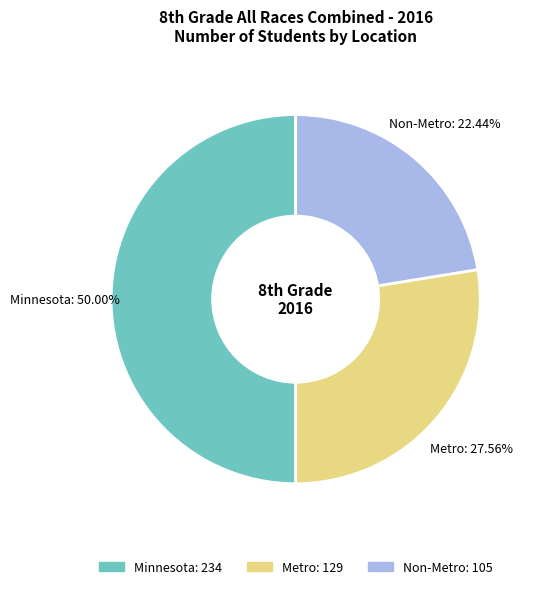

To the nearest percent, what percentage of the pie is Metro?

28%